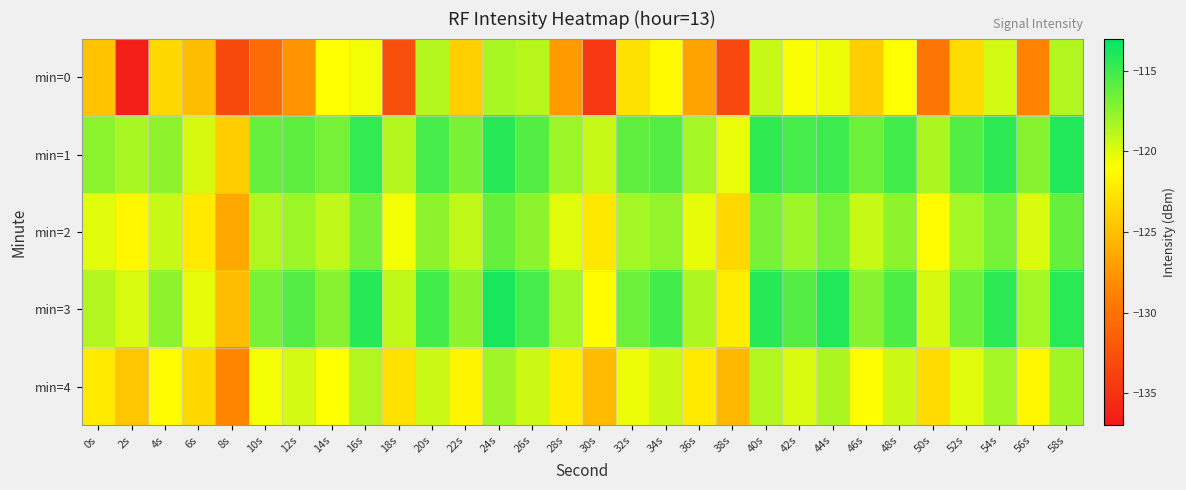

Reading right to left, what are all the values shown in this chart?

min=0: 58s=-118.6	56s=-128.8	54s=-119.6	52s=-123.2	50s=-129.7	48s=-120.9	46s=-124.1	44s=-120.5	42s=-120.8	40s=-119.3	38s=-133.3	36s=-126.7	34s=-121.3	32s=-122.9	30s=-134.6	28s=-127.3	26s=-118.8	24s=-118.3	22s=-124.0	20s=-118.7	18s=-132.7	16s=-120.6	14s=-121.0	12s=-127.7	10s=-130.6	8s=-133.2	6s=-125.2	4s=-123.4	2s=-136.5	0s=-124.8
min=1: 58s=-114.1	56s=-117.2	54s=-114.5	52s=-115.7	50s=-118.3	48s=-115.1	46s=-116.5	44s=-114.9	42s=-115.2	40s=-114.6	38s=-120.3	36s=-118.2	34s=-115.7	32s=-116.0	30s=-119.2	28s=-117.9	26s=-115.7	24s=-114.2	22s=-116.8	20s=-115.2	18s=-118.6	16s=-114.6	14s=-116.7	12s=-115.9	10s=-116.2	8s=-124.1	6s=-119.7	4s=-117.4	2s=-118.3	0s=-117.4
min=2: 58s=-116.2	56s=-119.9	54s=-116.7	52s=-118.2	50s=-121.2	48s=-117.5	46s=-119.2	44s=-116.7	42s=-117.9	40s=-116.8	38s=-123.5	36s=-120.2	34s=-117.7	32s=-118.2	30s=-122.5	28s=-120.1	26s=-117.5	24s=-116.2	22s=-119.0	20s=-117.5	18s=-120.7	16s=-116.8	14s=-119.0	12s=-117.9	10s=-118.6	8s=-126.5	6s=-122.3	4s=-119.2	2s=-121.5	0s=-120.1
min=3: 58s=-114.3	56s=-118.2	54s=-114.5	52s=-116.5	50s=-119.7	48s=-115.5	46s=-117.2	44s=-114.1	42s=-115.7	40s=-114.2	38s=-122.1	36s=-118.5	34s=-115.1	32s=-116.5	30s=-121.2	28s=-118.2	26s=-115.2	24s=-113.8	22s=-117.5	20s=-115.1	18s=-119.0	16s=-114.2	14s=-117.2	12s=-115.7	10s=-116.8	8s=-125.1	6s=-120.2	4s=-117.5	2s=-119.8	0s=-118.6
min=4: 58s=-118.1	56s=-121.5	54s=-118.2	52s=-120.1	50s=-123.2	48s=-119.5	46s=-121.1	44s=-118.3	42s=-119.8	40s=-118.6	38s=-125.5	36s=-122.3	34s=-119.5	32s=-120.5	30s=-125.2	28s=-122.1	26s=-119.5	24s=-118.0	22s=-121.7	20s=-119.3	18s=-122.9	16s=-118.6	14s=-121.0	12s=-119.6	10s=-120.7	8s=-128.6	6s=-123.5	4s=-121.2	2s=-124.6	0s=-122.3